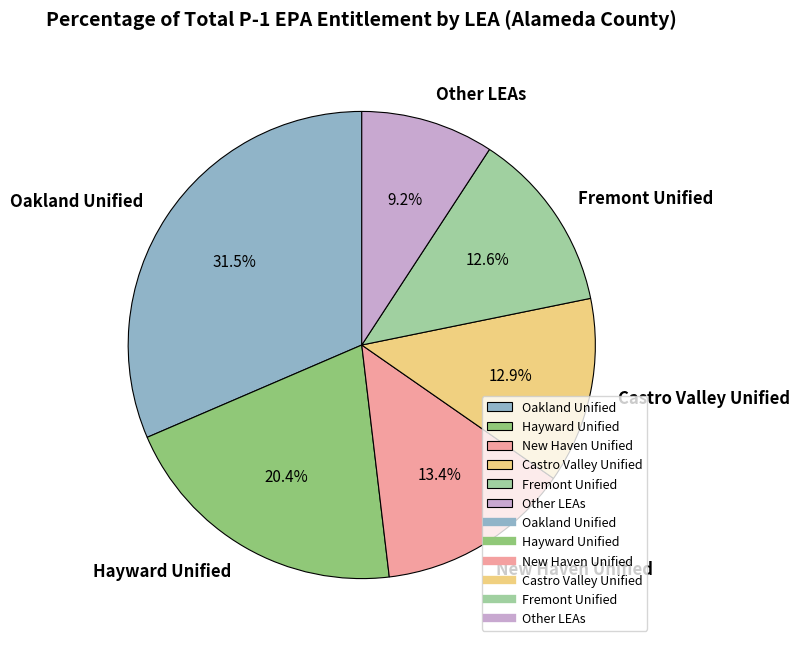

Between Hayward Unified and Fremont Unified, which is larger?

Hayward Unified